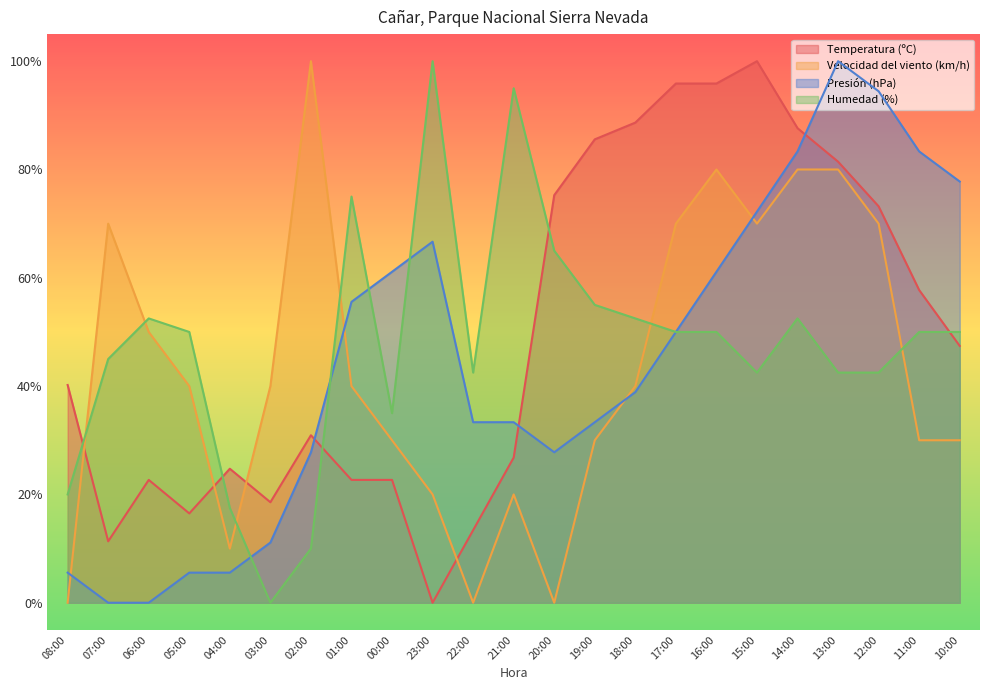

Between which two adjacent categories do Presión (hPa) and Velocidad del viento (km/h) first intersect?

08:00 and 07:00